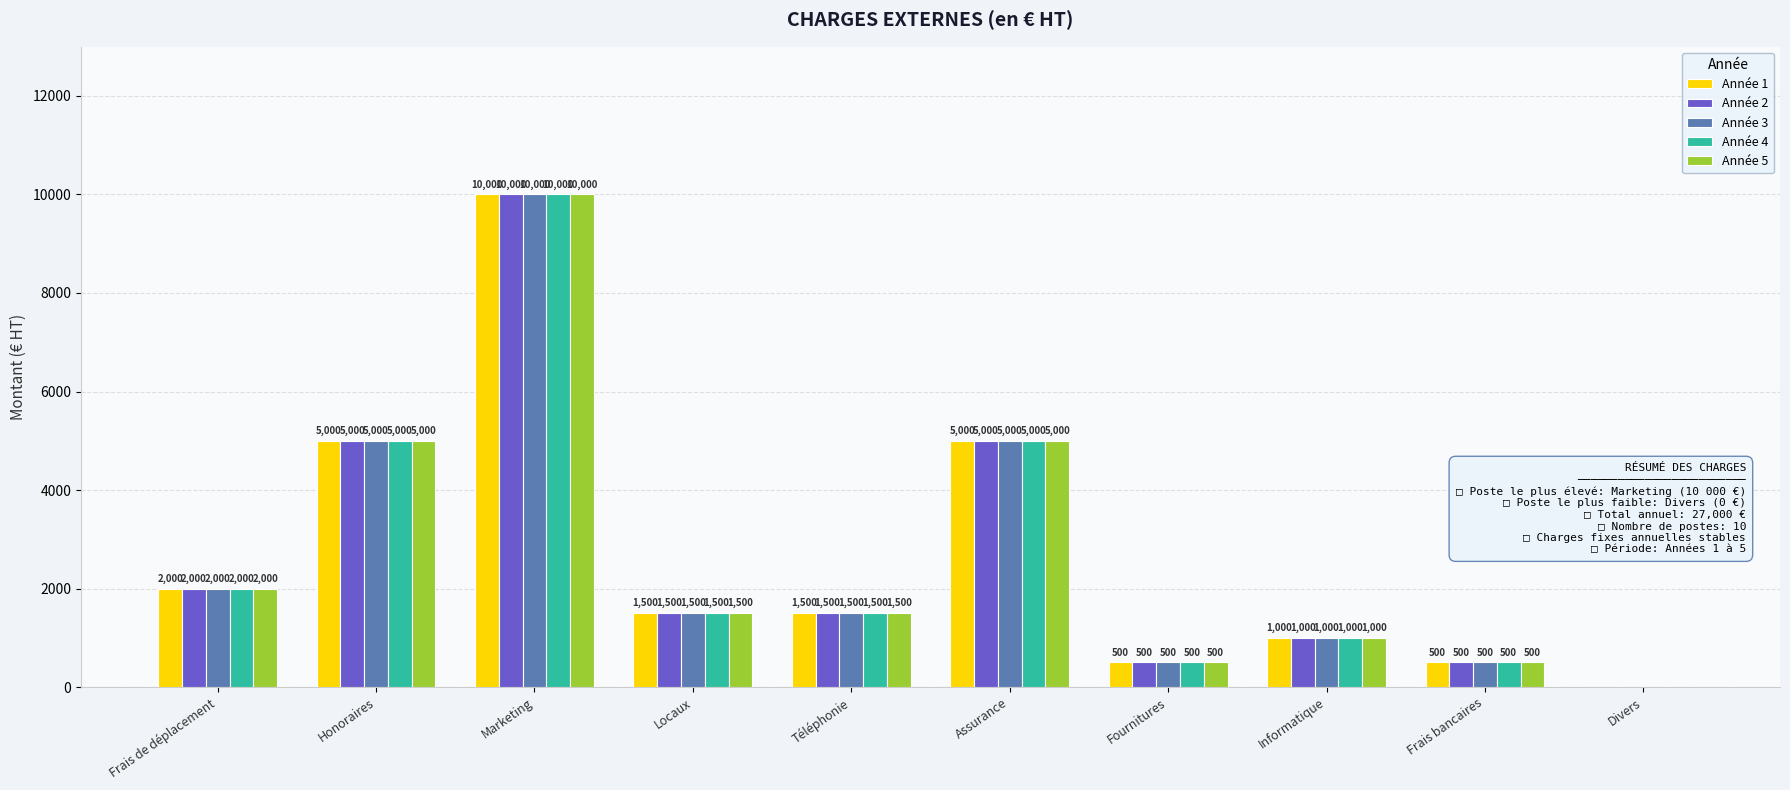

Does the chart contain stacked bars?

No